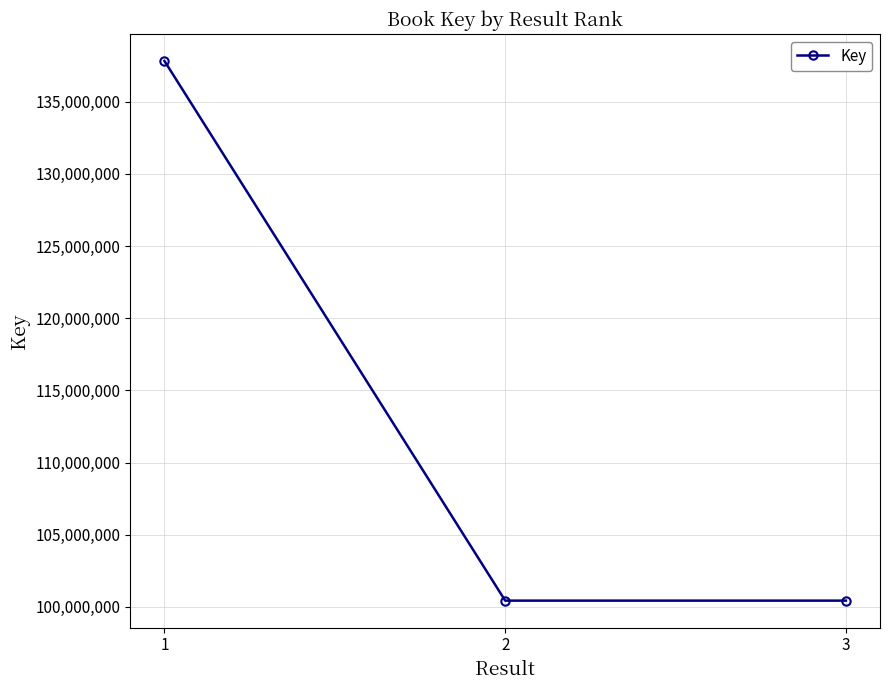

What is the value of the 3rd point from the left?

100438682